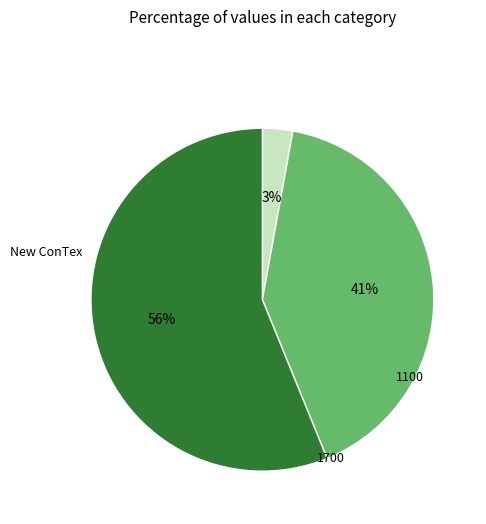

Is there a majority slice in this chart?

Yes